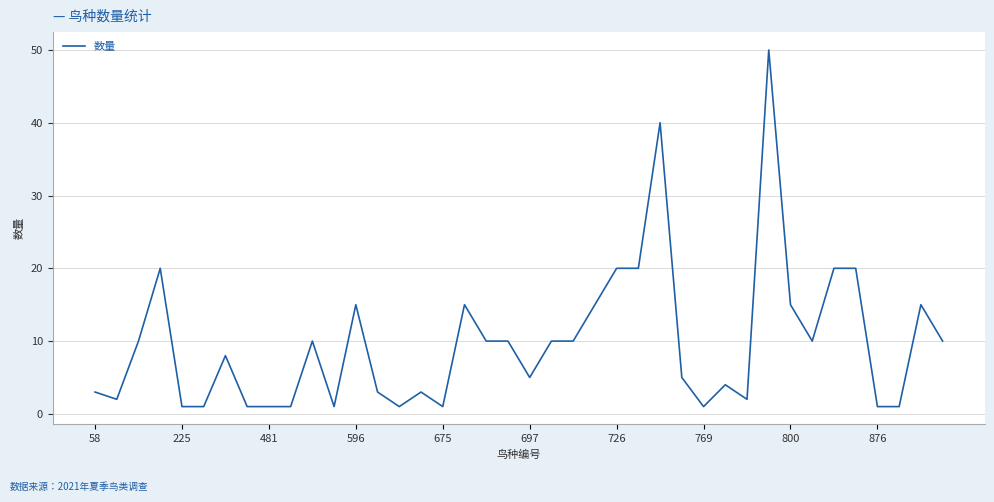

What is the greatest value displayed?

50